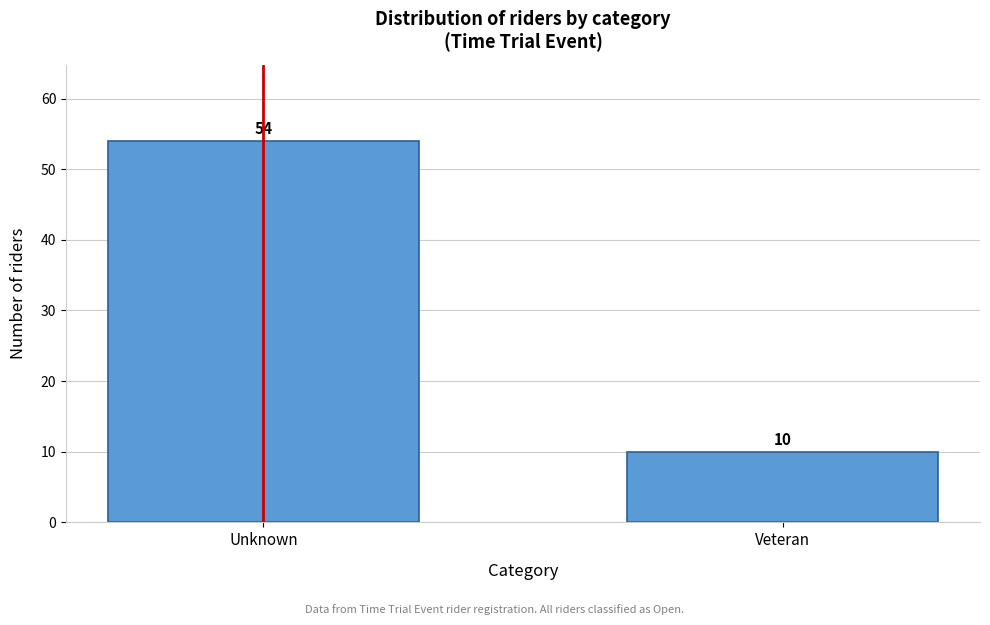

Reading right to left, what are all the values shown in this chart?

10	54